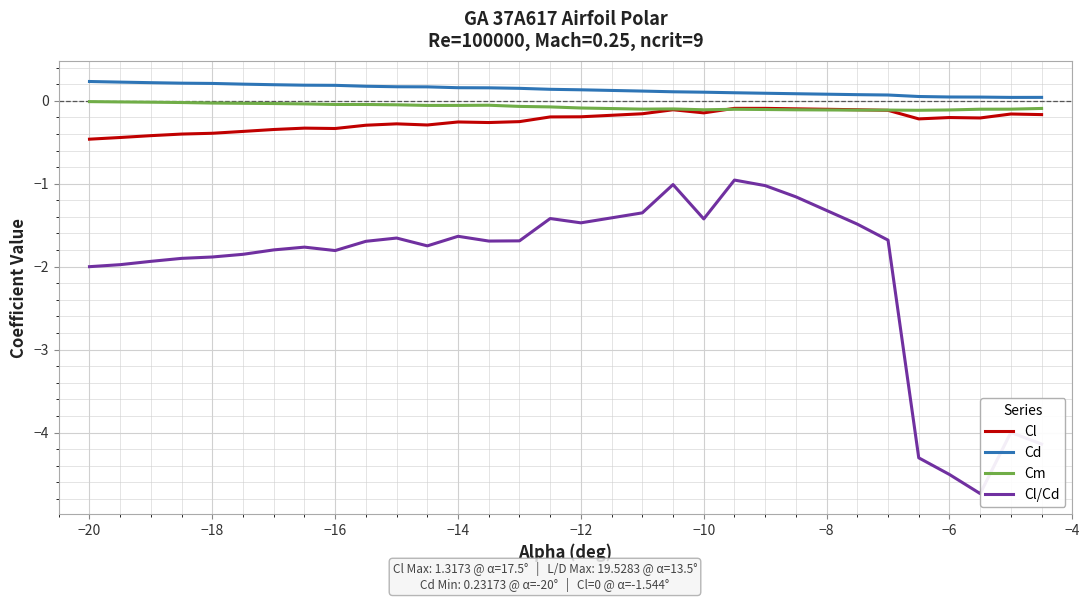

What is the minimum value for Cl?

-0.5